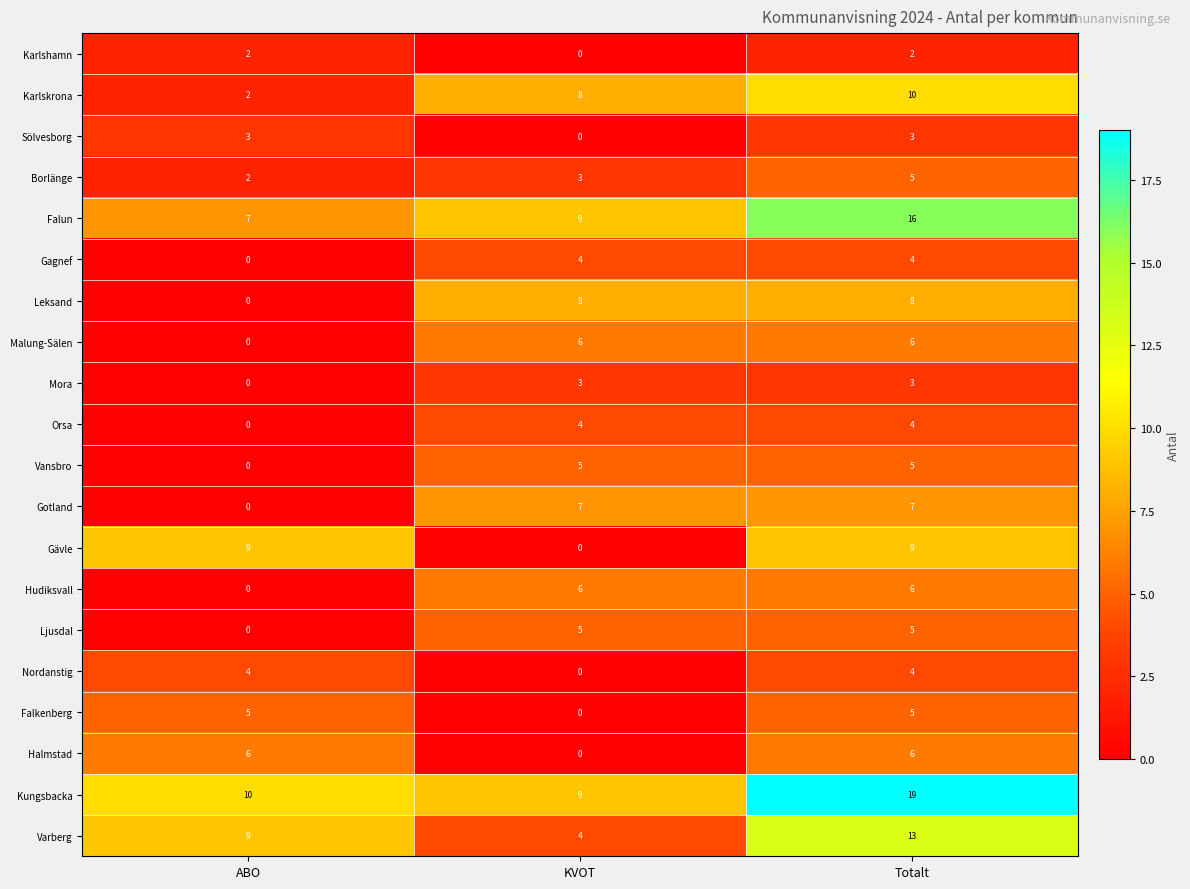

At which category does the chart reach its peak across all series?

Totalt